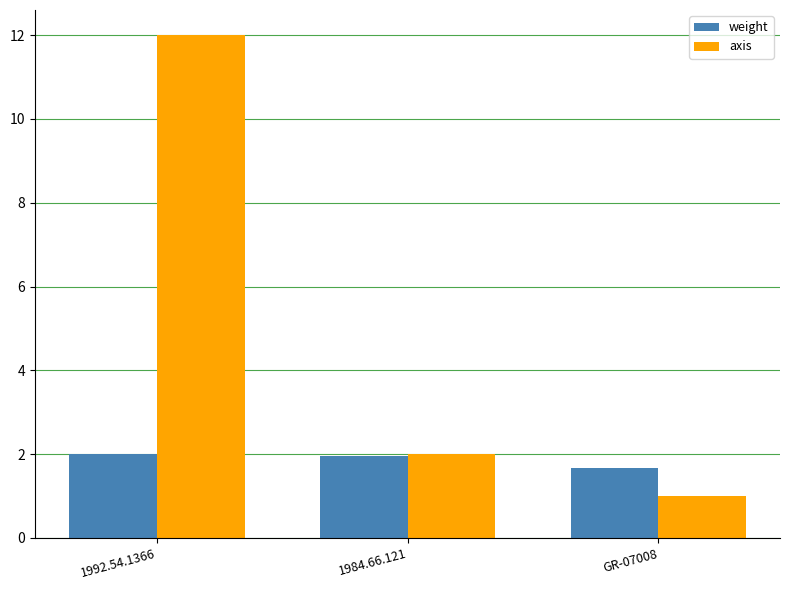

List the labels in order of axis value, largest first.

1992.54.1366, 1984.66.121, GR-07008